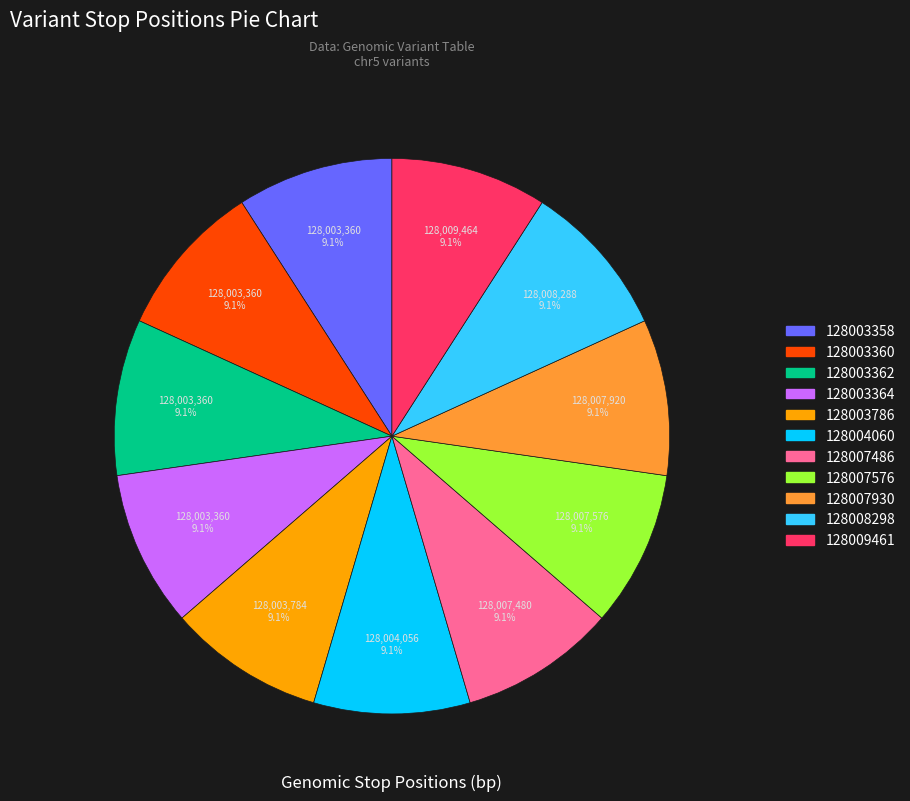

To the nearest percent, what portion does 128003360 represent?

9%